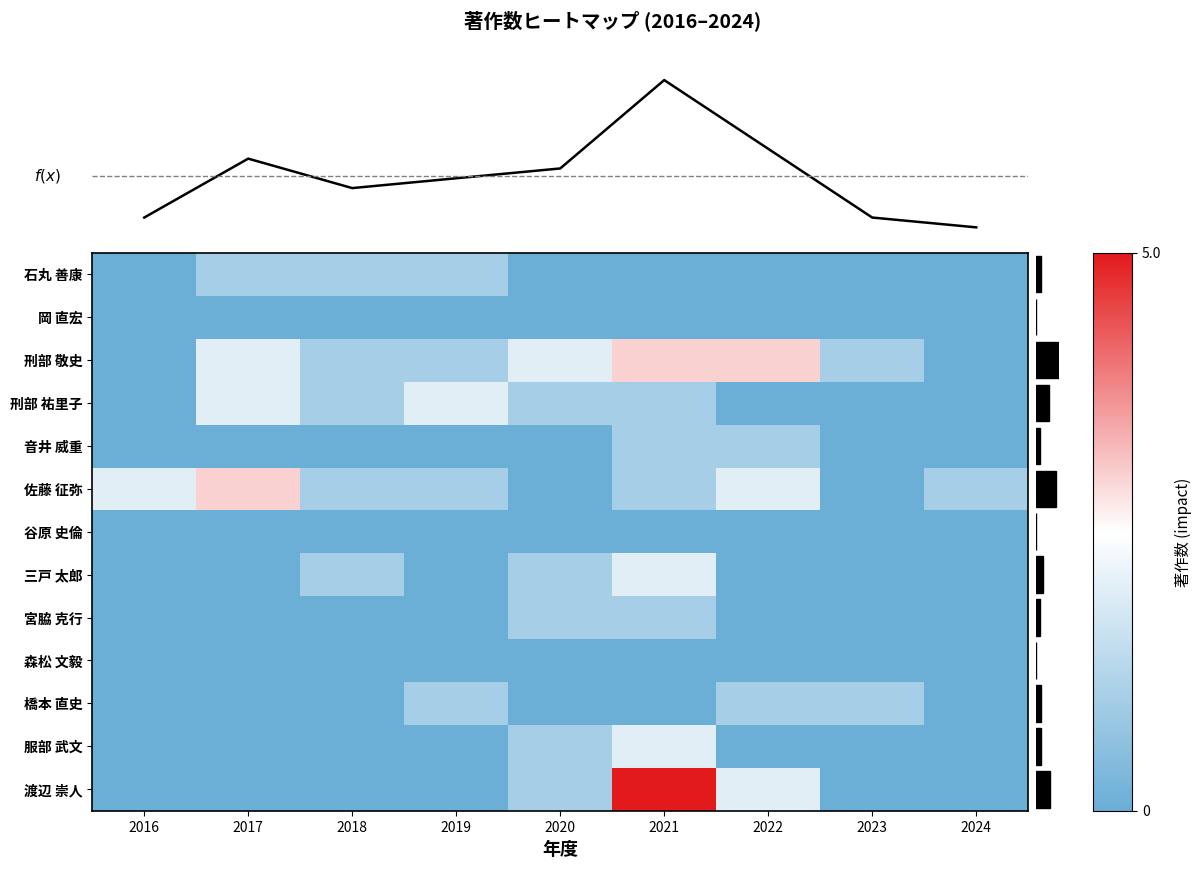

Between 2016 and 2022, which series saw the biggest shift?

刑部 敬史